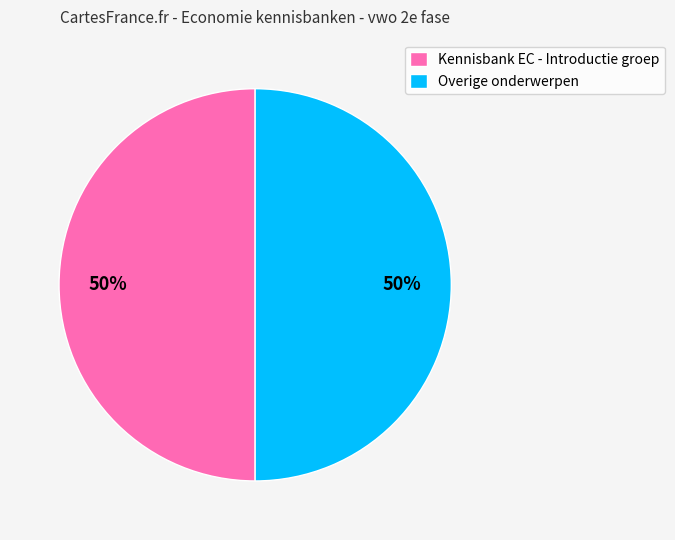

What percentage is the Kennisbank EC - Introductie groep slice, to the nearest percent?

50%